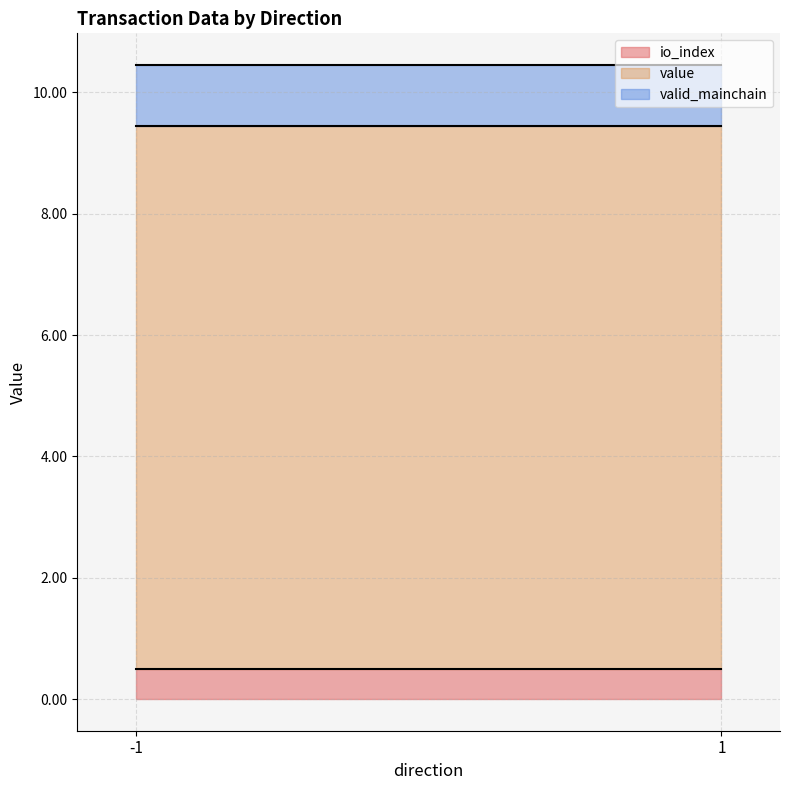

Which series has the widest spread of values?

value